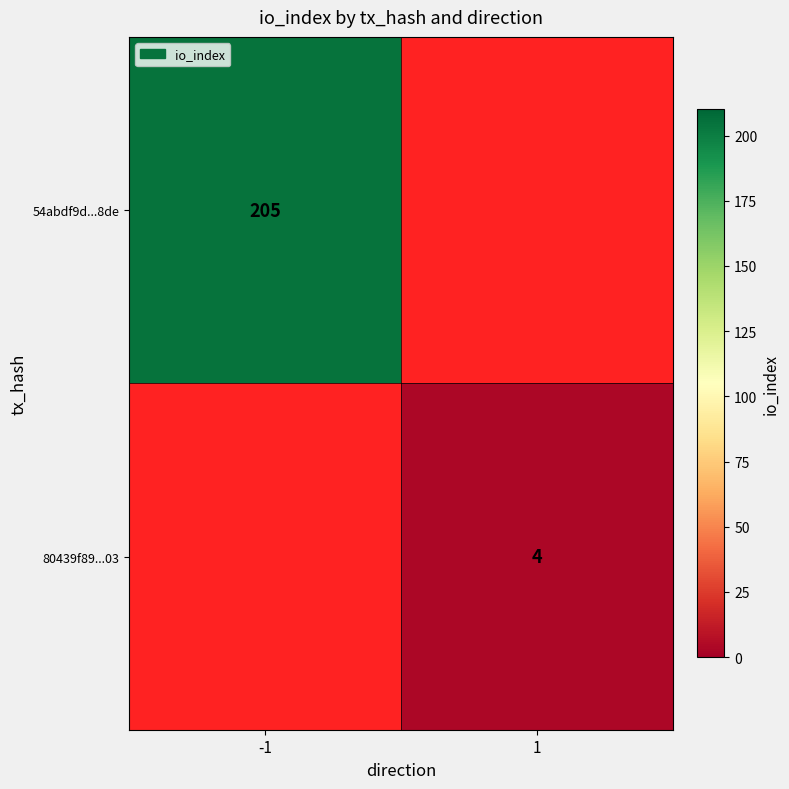

Which category has the highest value across all series?

-1